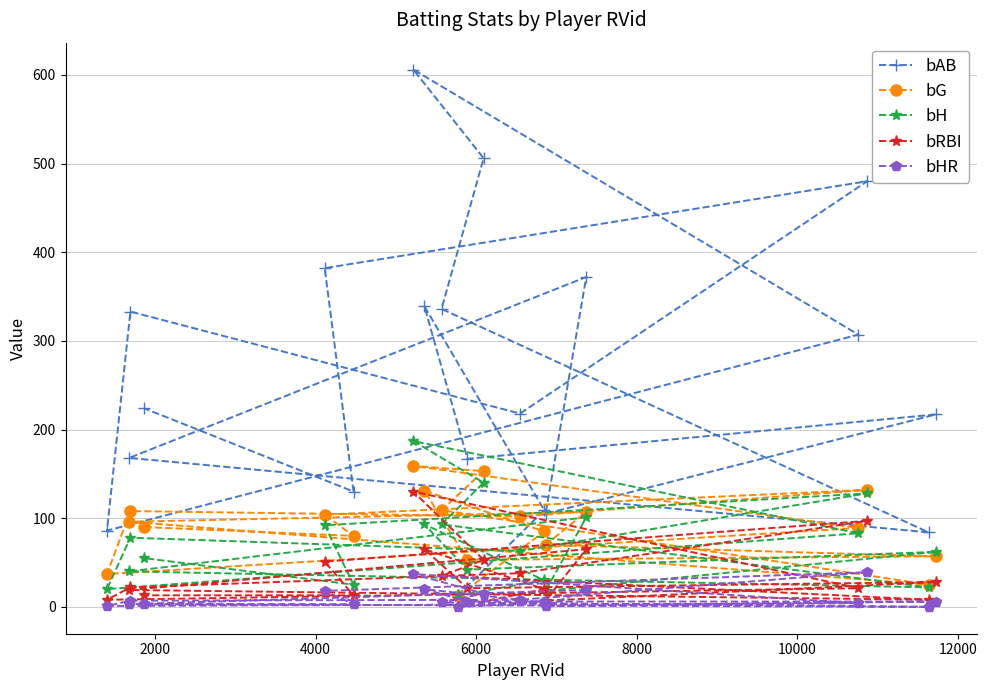

True or false: bHR and bH cross at least once.

False